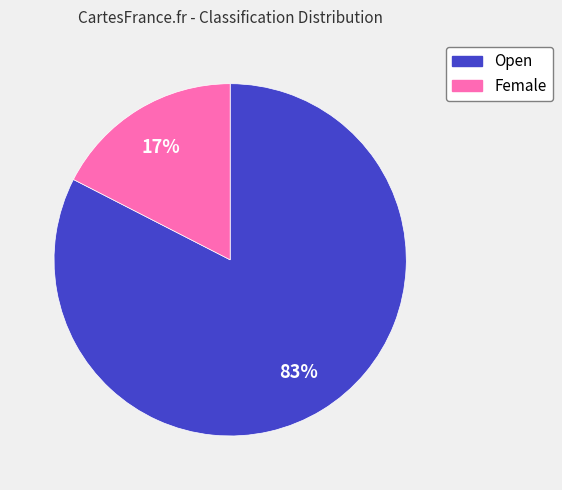

Which category has the biggest portion of the pie?

Open